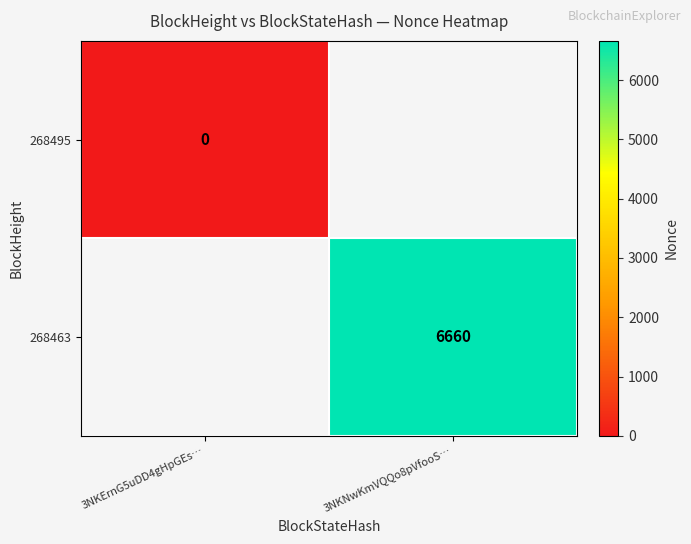

Is it true that 268463 equals 6660 at 3NKNwKmVQQo8pVfooS…?

True